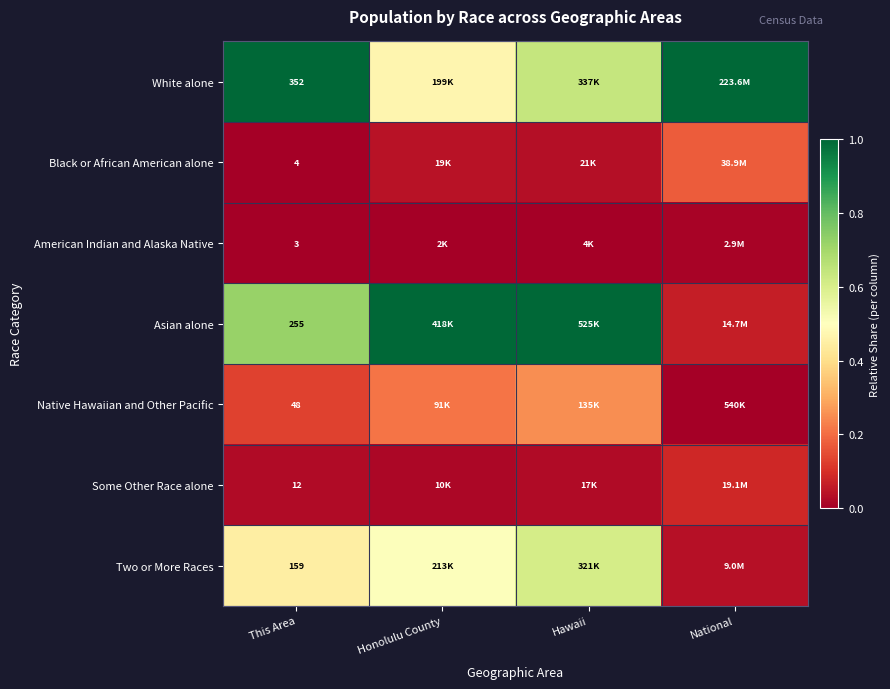

At This Area, list the series in order from smallest to largest.

American Indian and Alaska Native, Black or African American alone, Some Other Race alone, Native Hawaiian and Other Pacific, Two or More Races, Asian alone, White alone